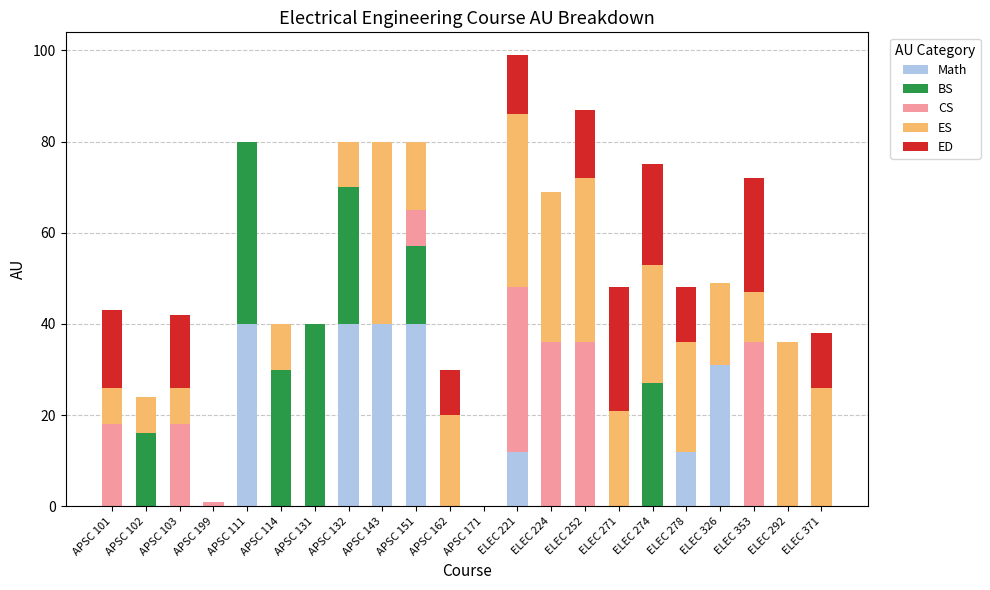

What is the sum of all Math values?

215